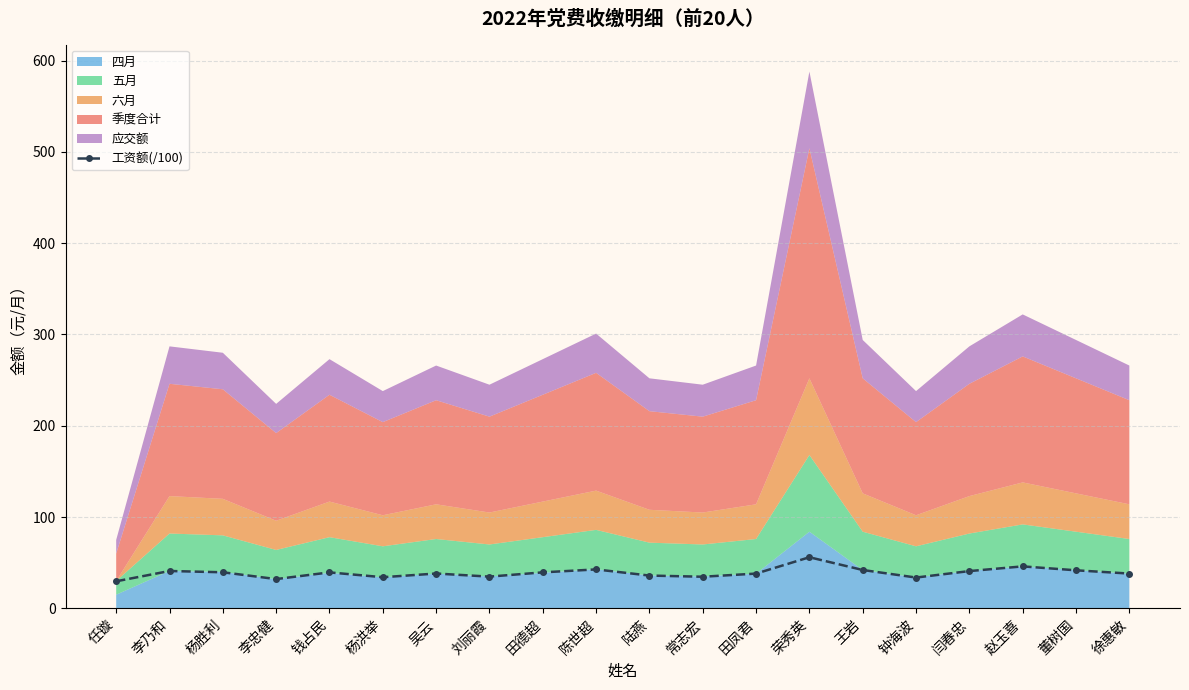

What position from the left is 任镟?

1